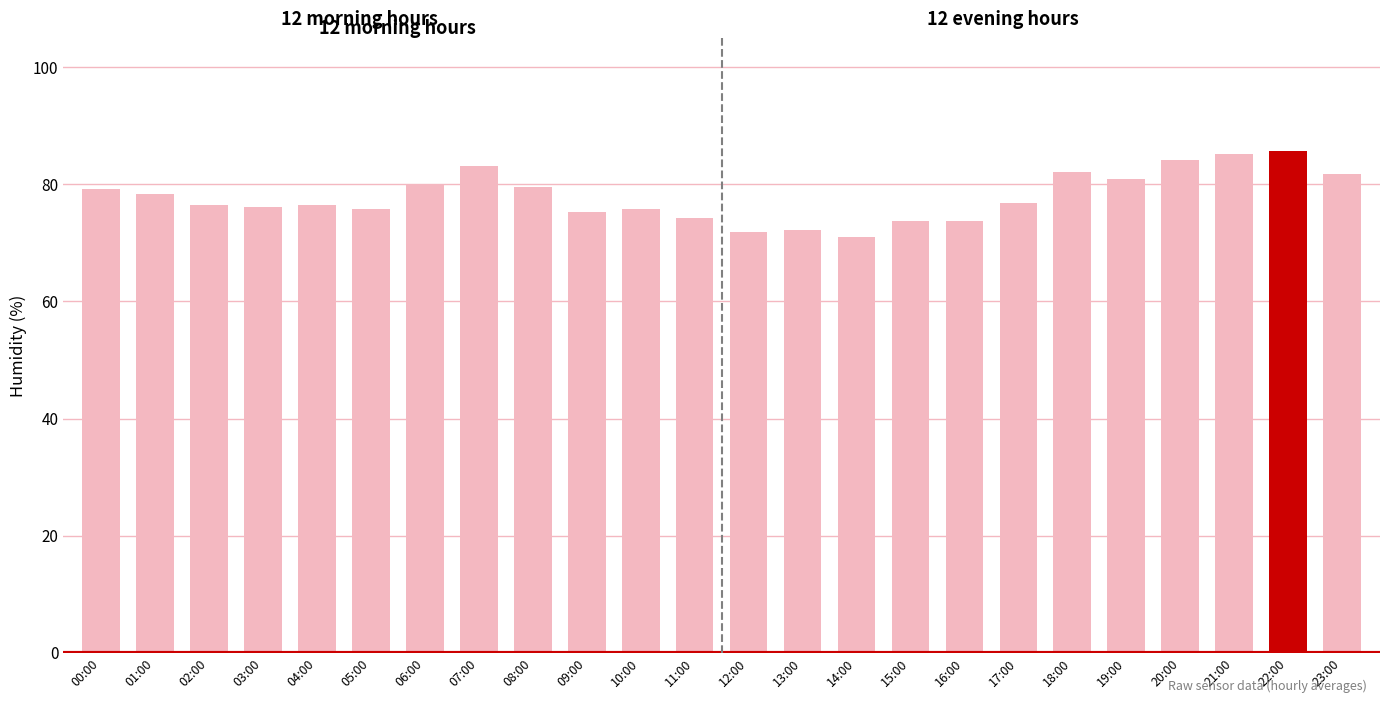

Between 12:00 and 16:00, which is larger?

16:00